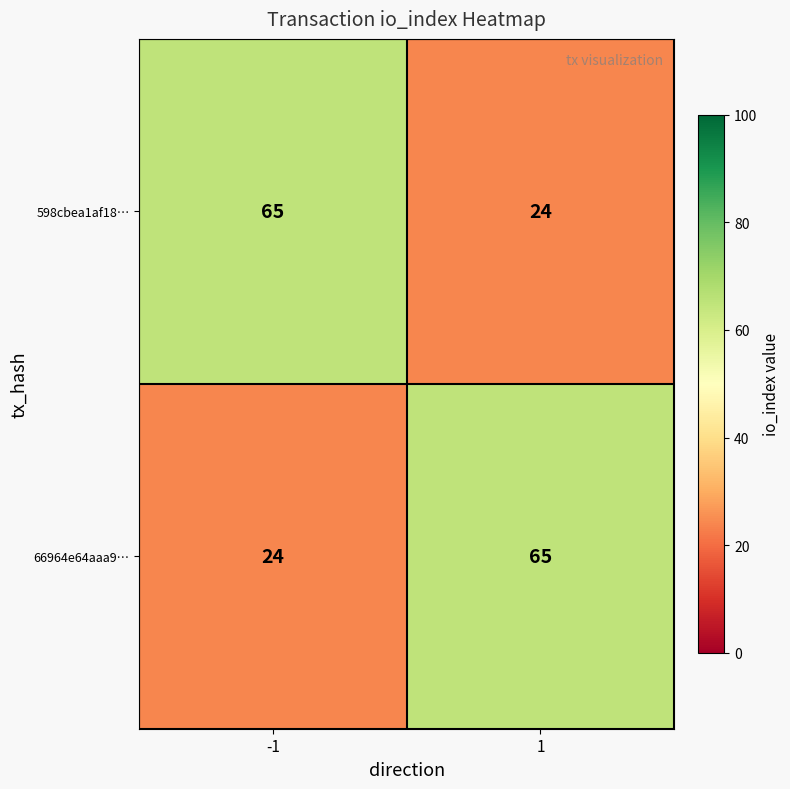

What is the spread (max minus min) of values at -1?

41